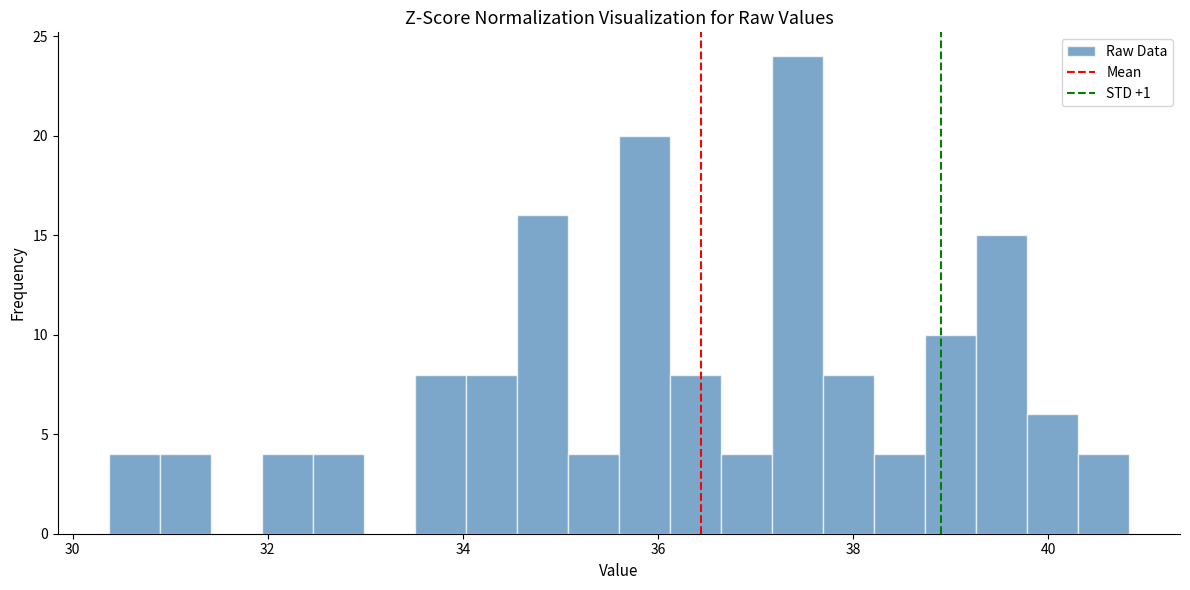

Read against the x-axis, roughly where is the centre of the tallest bar?

37.4